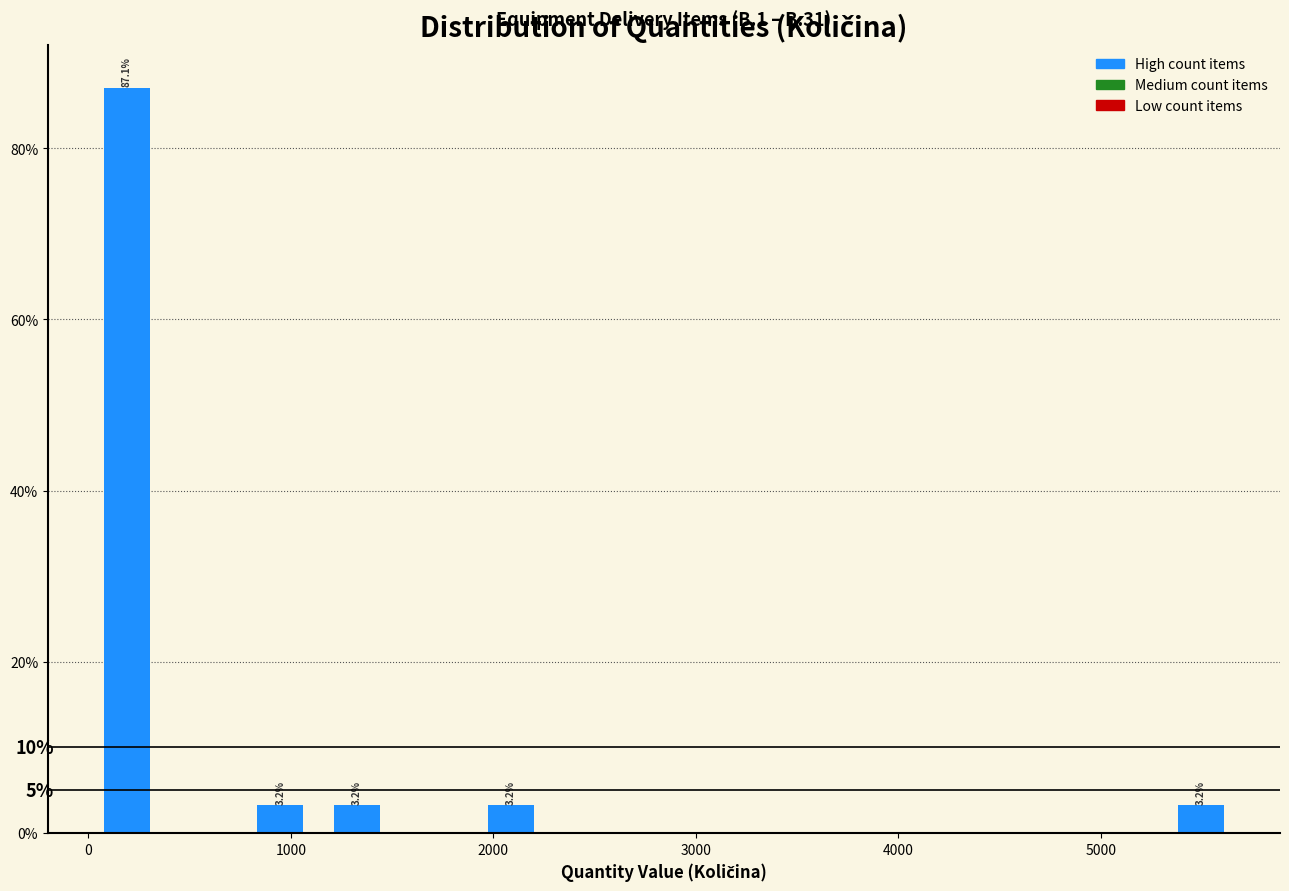

Read against the x-axis, roughly where is the centre of the tallest bar?

200